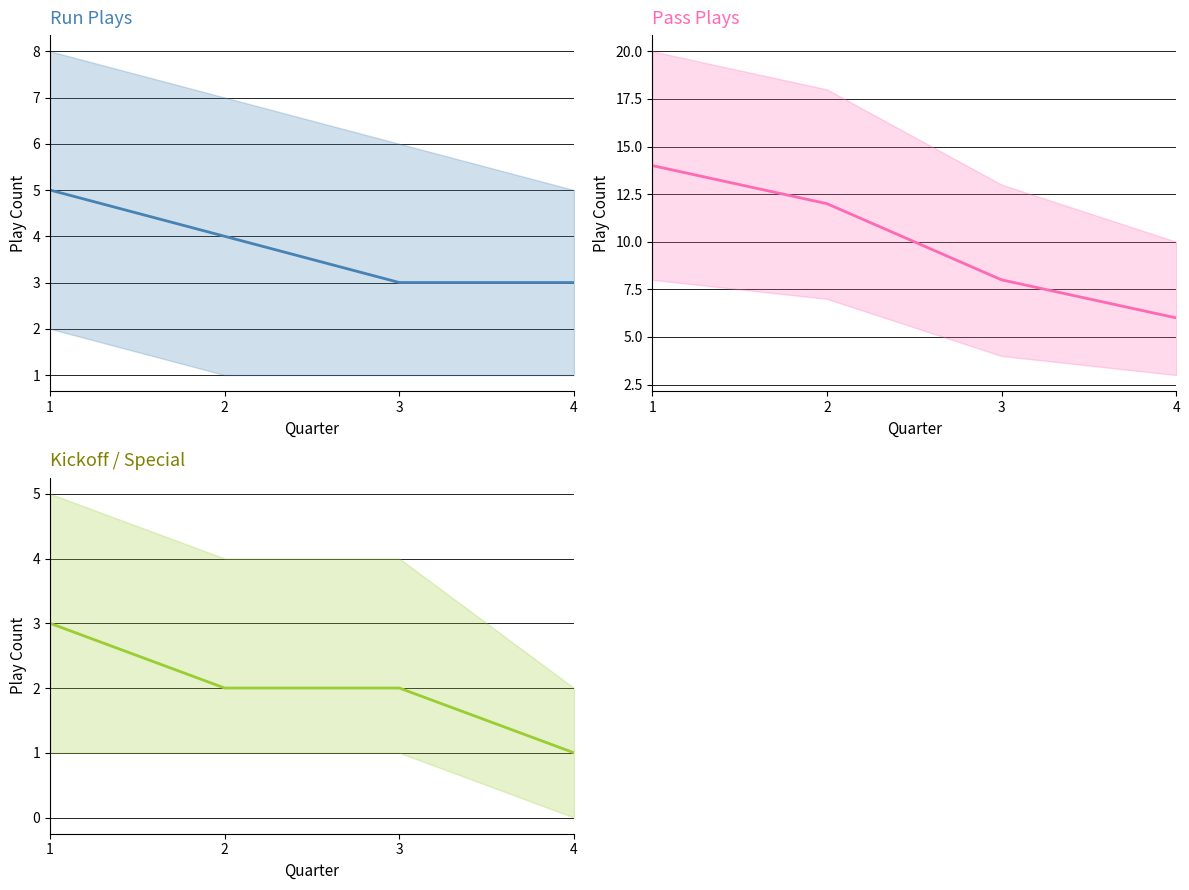

What is the difference between the kickoff values at 4 and 3?

1